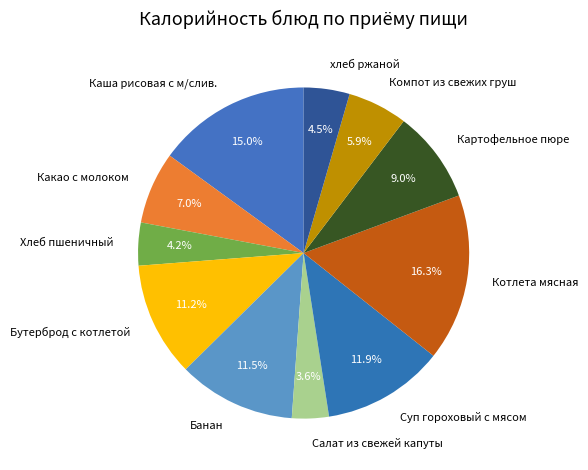

How many slices are in this pie chart?

11